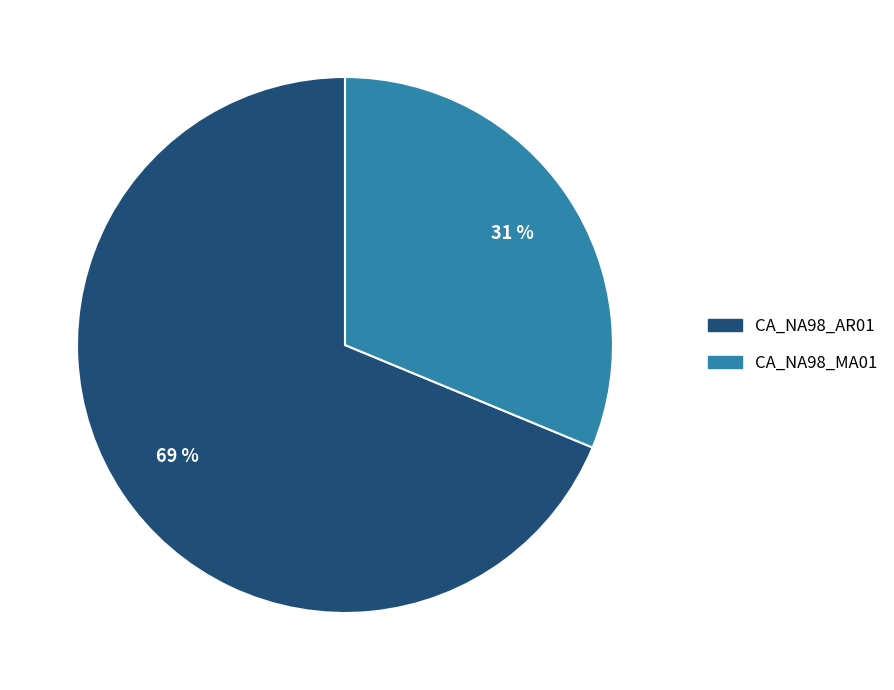

What percentage is the CA_NA98_AR01 slice, to the nearest percent?

69%